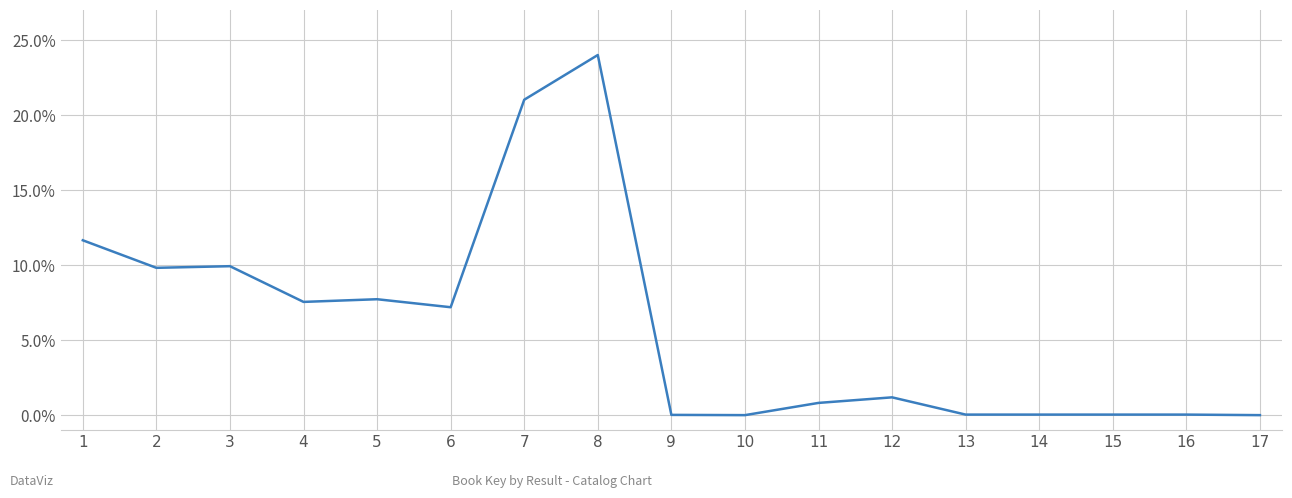

Does the chart display data point markers on the line(s)?

No